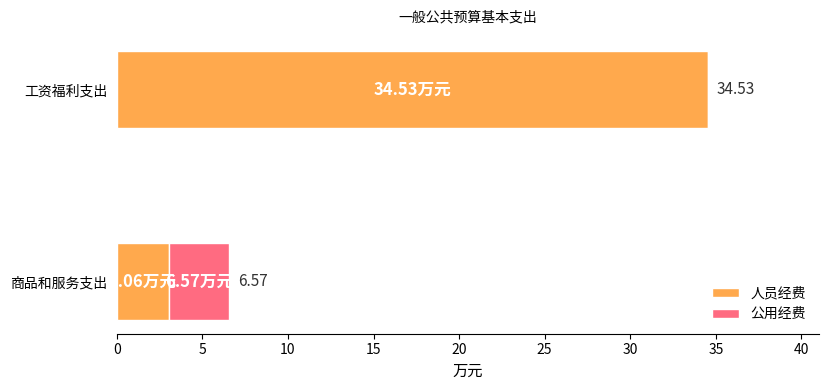

What are all the series names shown in the legend?

人员经费, 公用经费